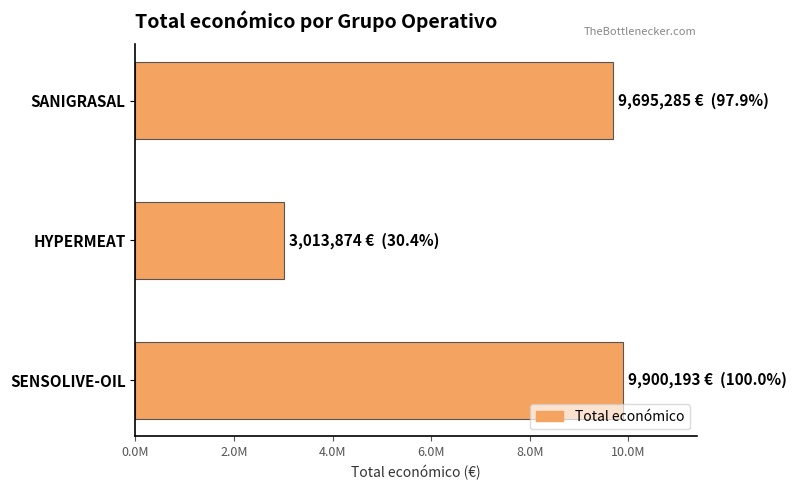

What is the average value?

7536451